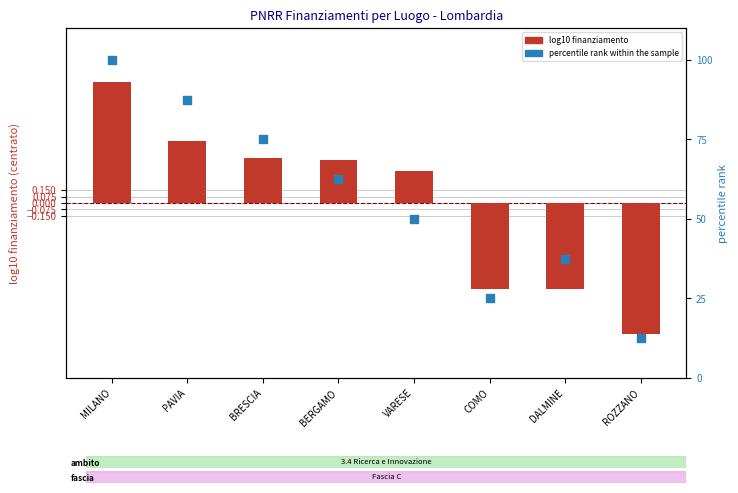

What are all the series names shown in the legend?

log10 finanziamento, percentile rank within the sample